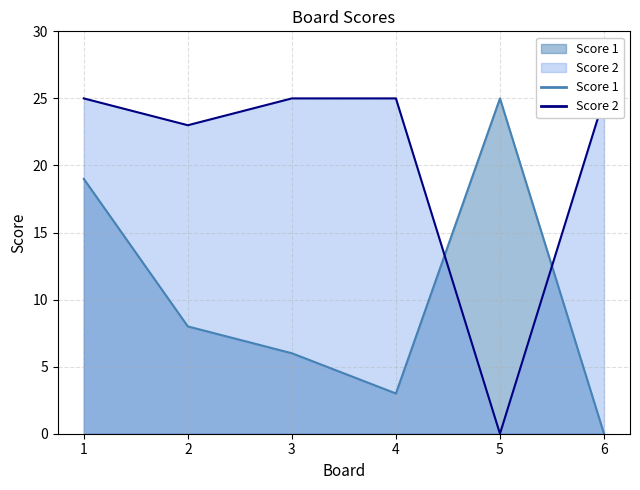

What is the difference between the highest and lowest values at 5?

25